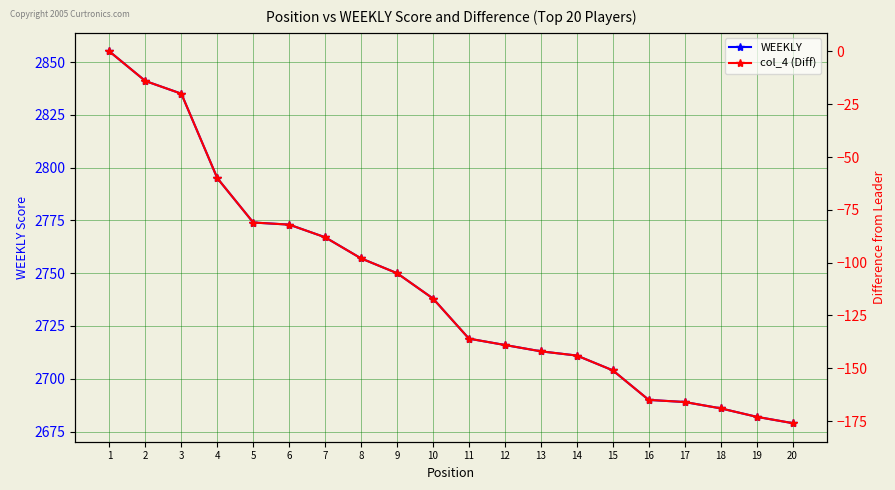

Reading left to right, extract all data points from this chart.

WEEKLY: 1=2855	2=2841	3=2835	4=2795	5=2774	6=2773	7=2767	8=2757	9=2750	10=2738	11=2719	12=2716	13=2713	14=2711	15=2704	16=2690	17=2689	18=2686	19=2682	20=2679
col_4 (Diff): 1=0	2=-14	3=-20	4=-60	5=-81	6=-82	7=-88	8=-98	9=-105	10=-117	11=-136	12=-139	13=-142	14=-144	15=-151	16=-165	17=-166	18=-169	19=-173	20=-176